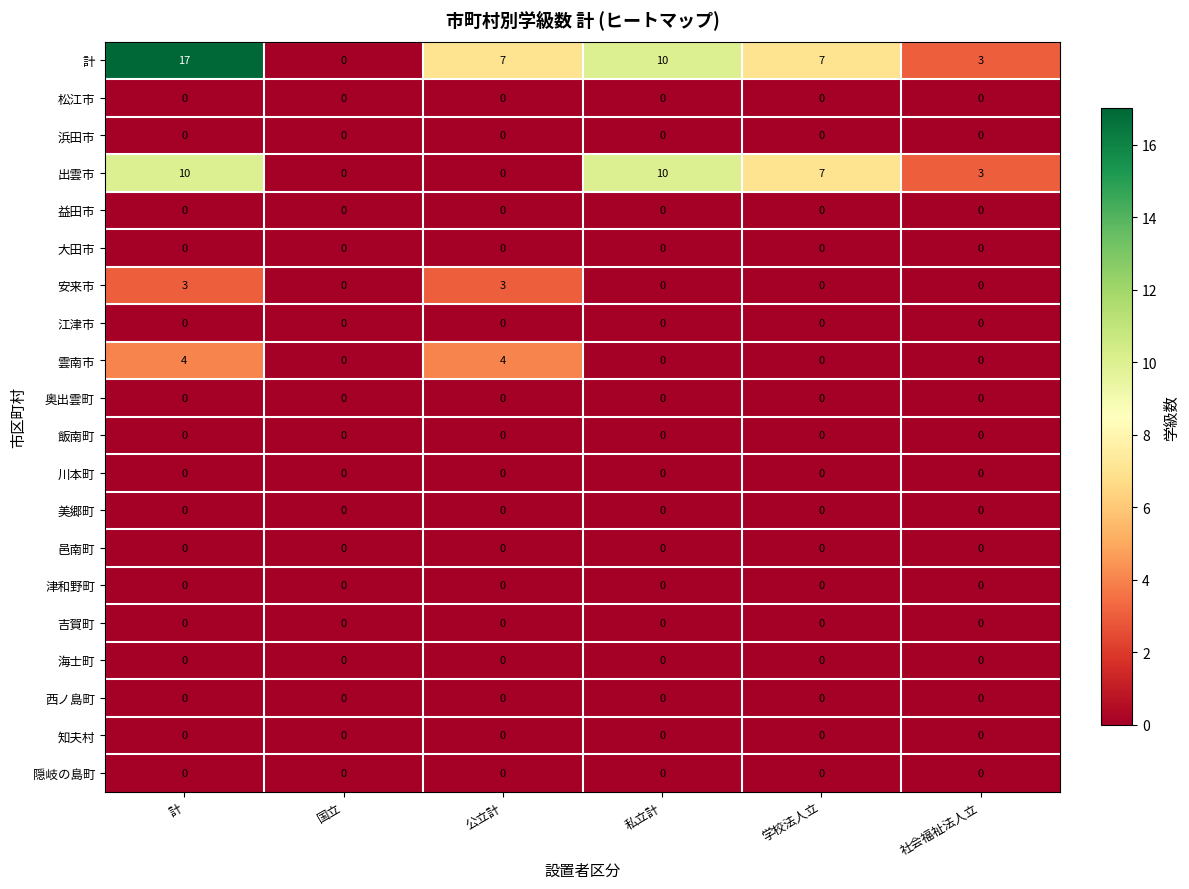

At which category is the sum across all series the highest?

計